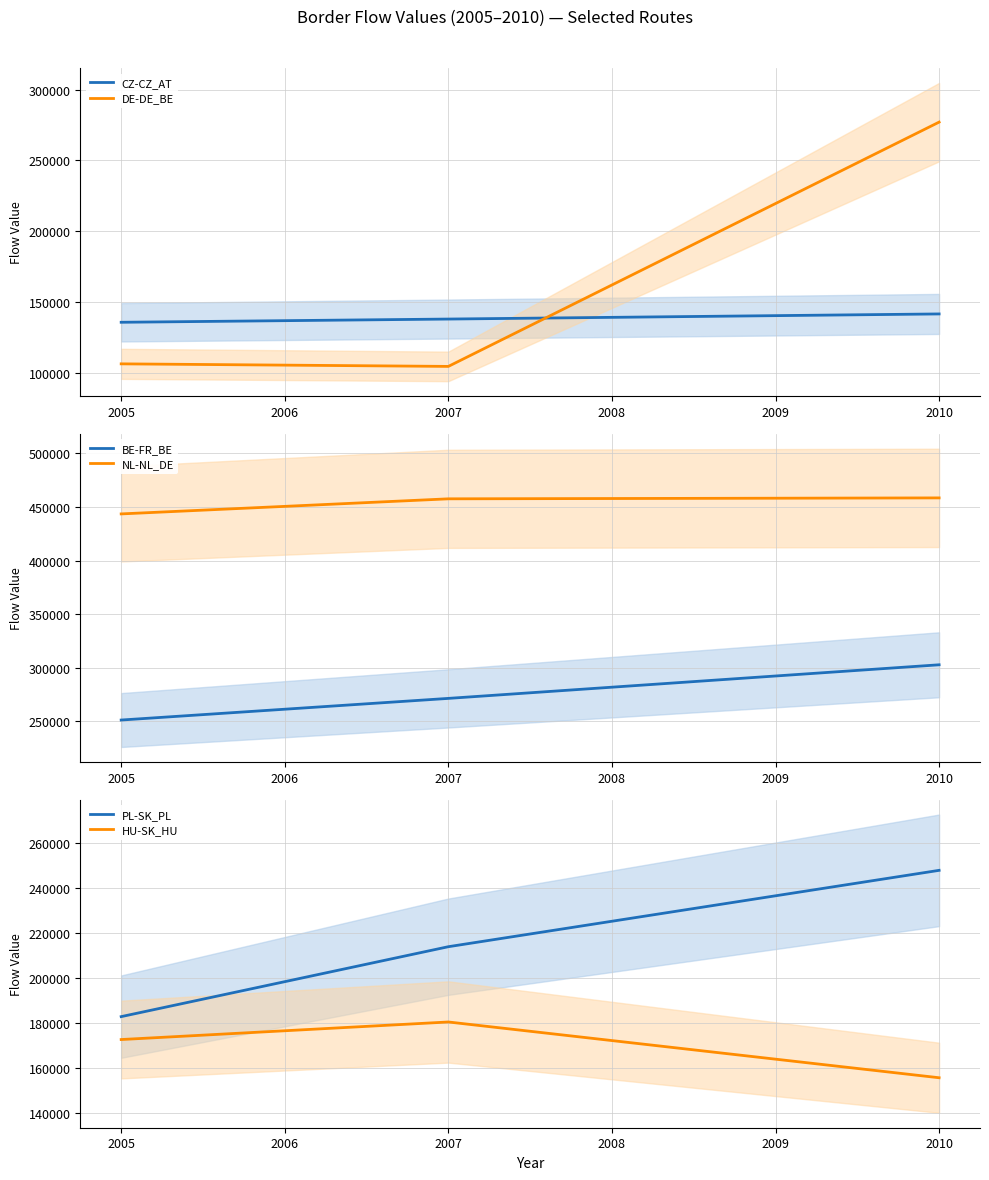

What is the difference between the maximum and minimum values in the NL-NL_DE series?

14924